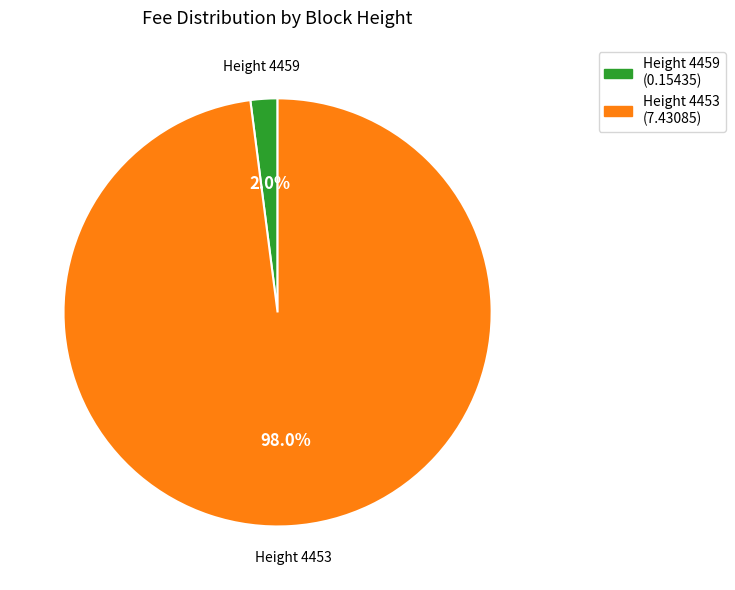

Is there any slice that represents more than half of the pie?

Yes